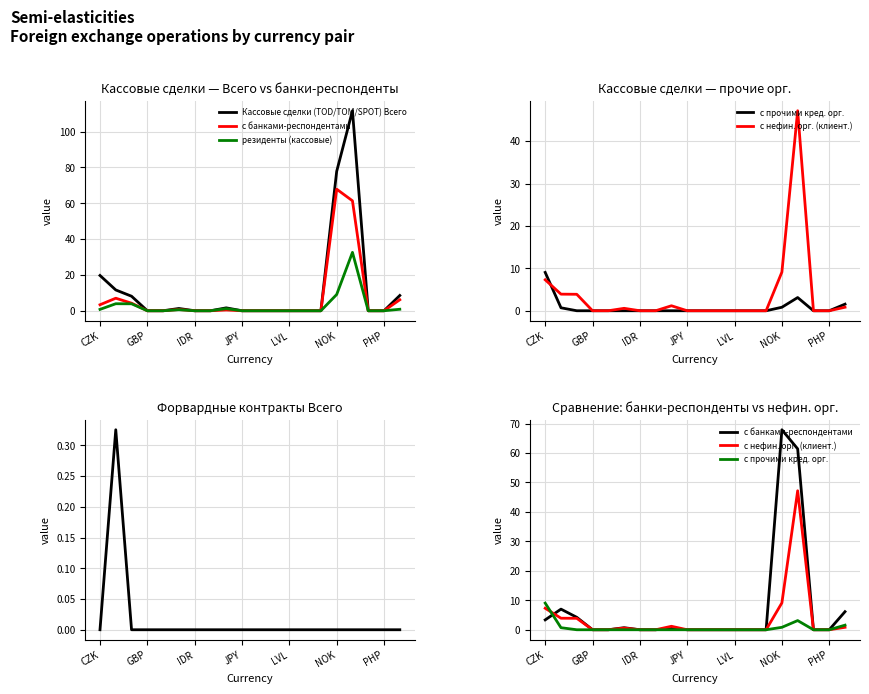

What is the value of the резиденты (кассовые) point at the 2nd from the left?

3.9